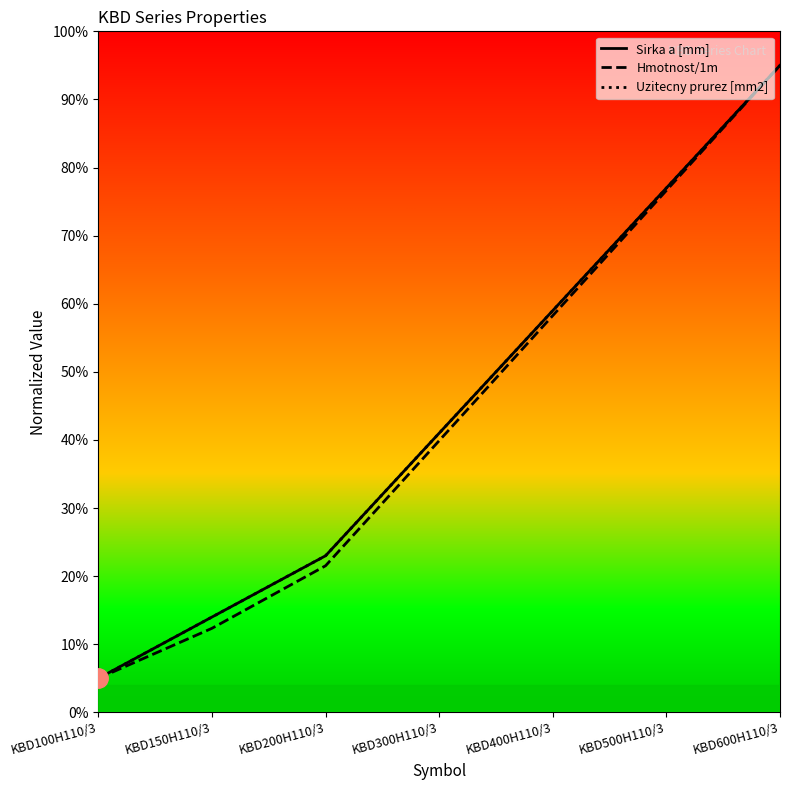

At which category is the sum across all series the highest?

KBD600H110/3